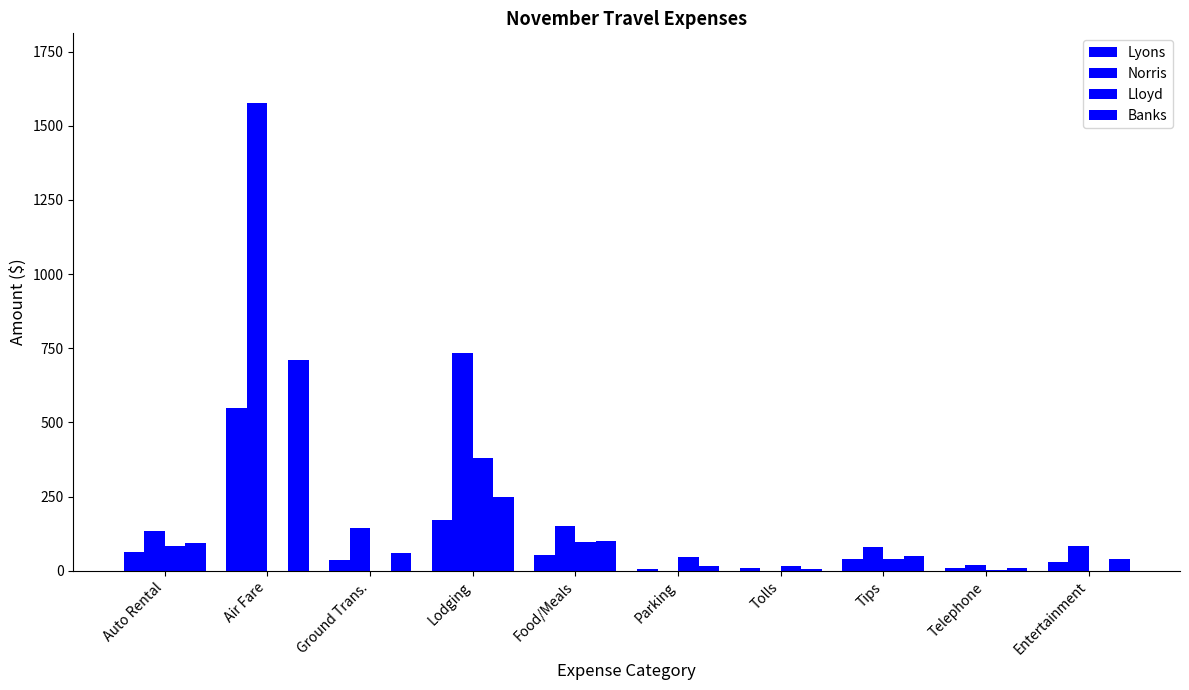

How many series are shown in this chart?

4